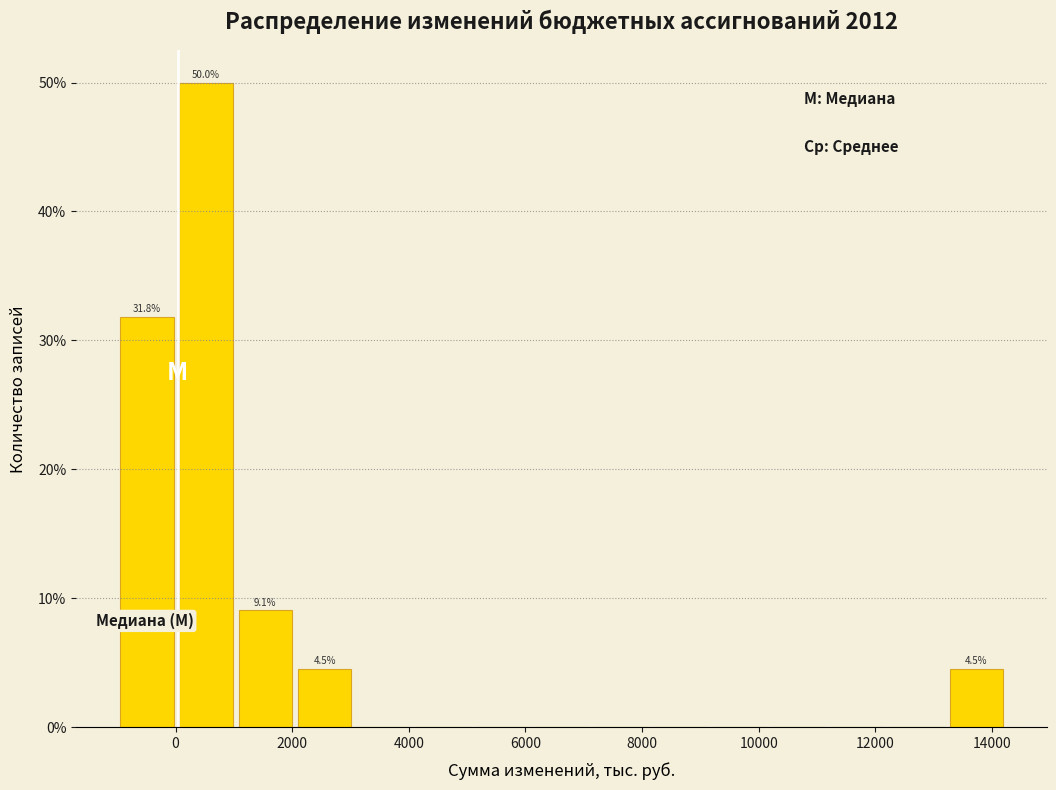

Which range on the x-axis has the tallest bar?

0 to 1000